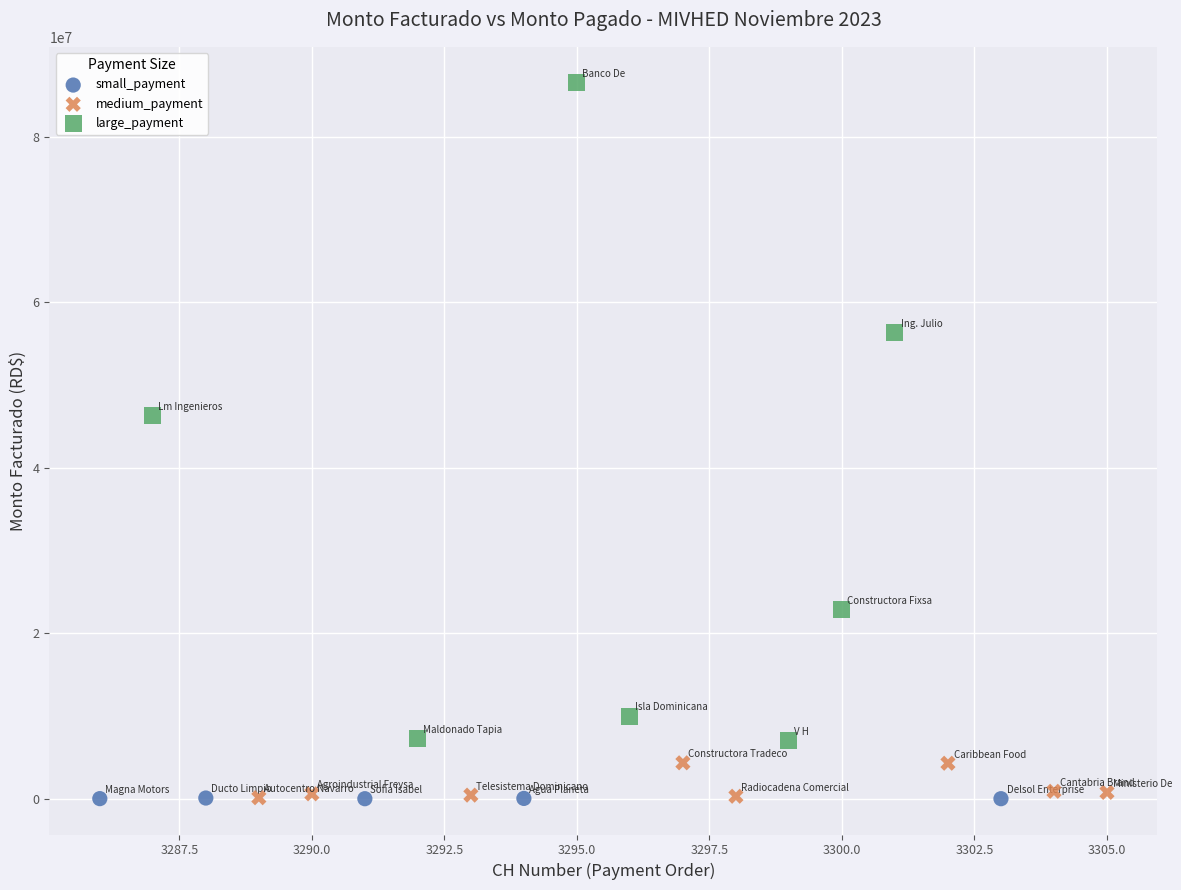

Which series has the largest Y range (max minus min)?

large_payment